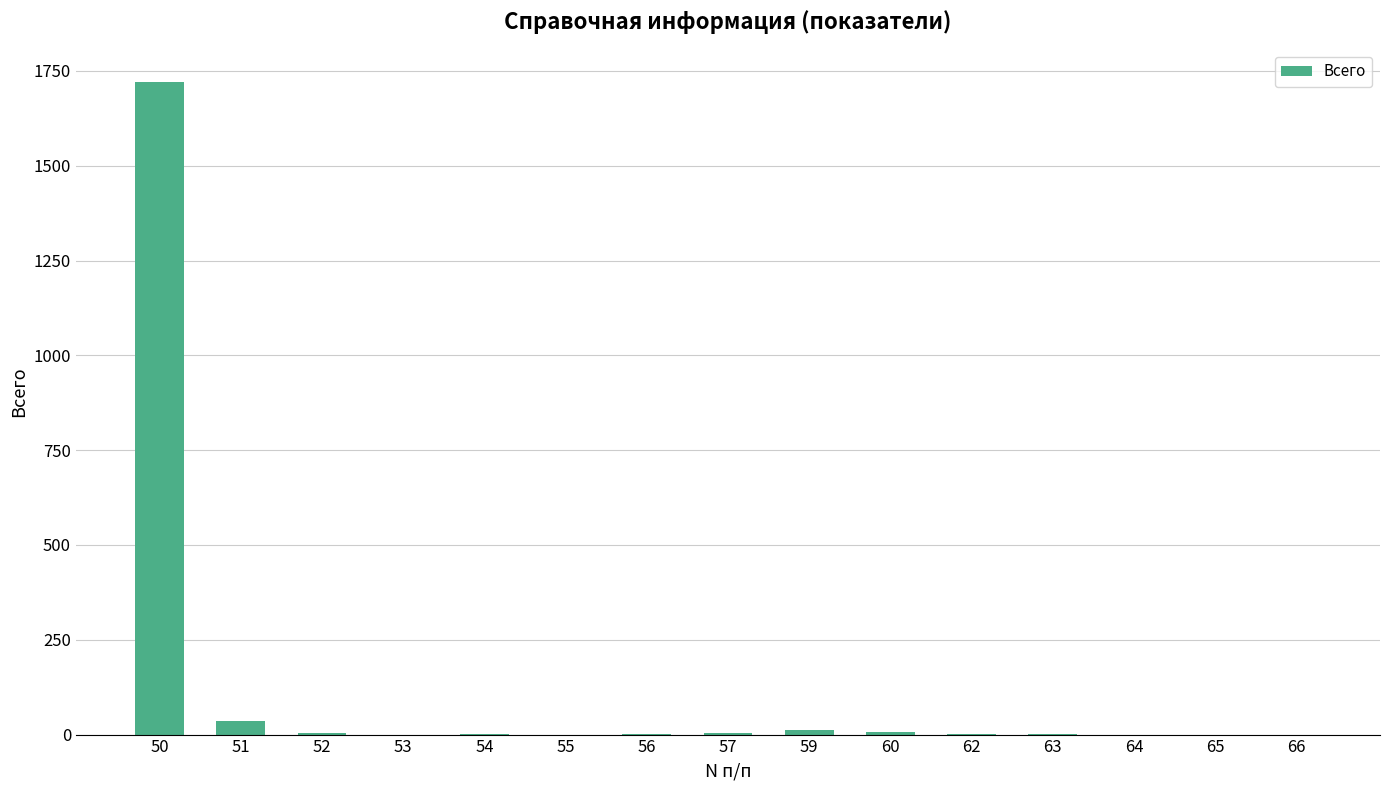

What is the maximum value shown in the chart?

1720